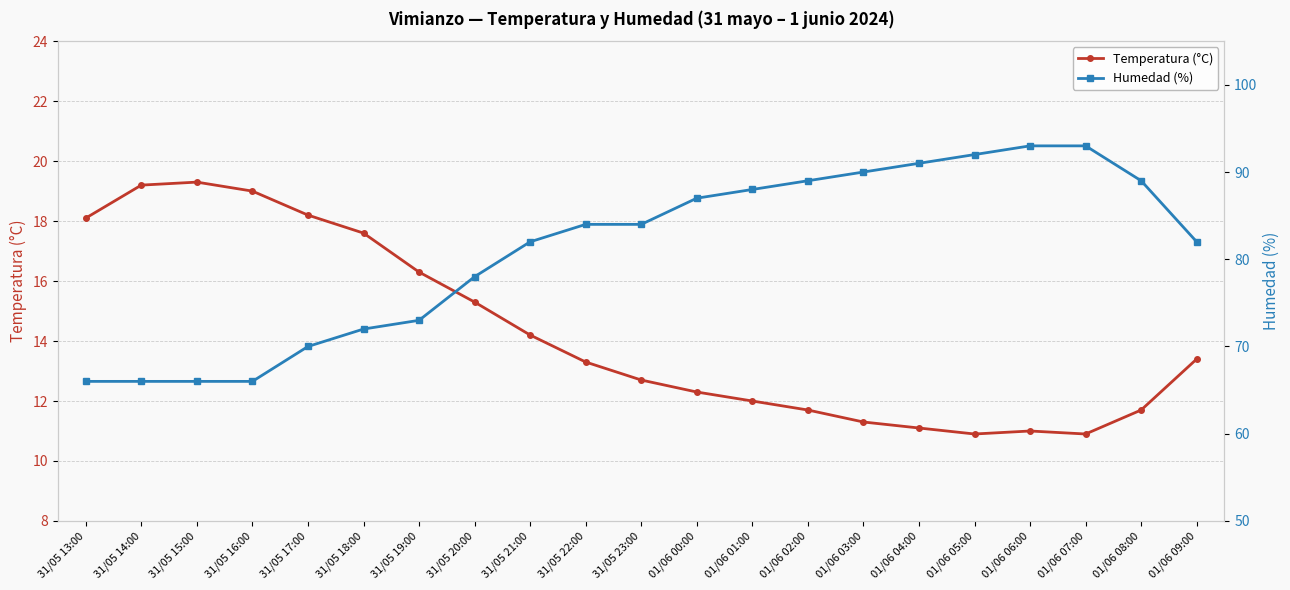

True or false: Humedad (%) and Temperatura (°C) intersect in this chart.

False